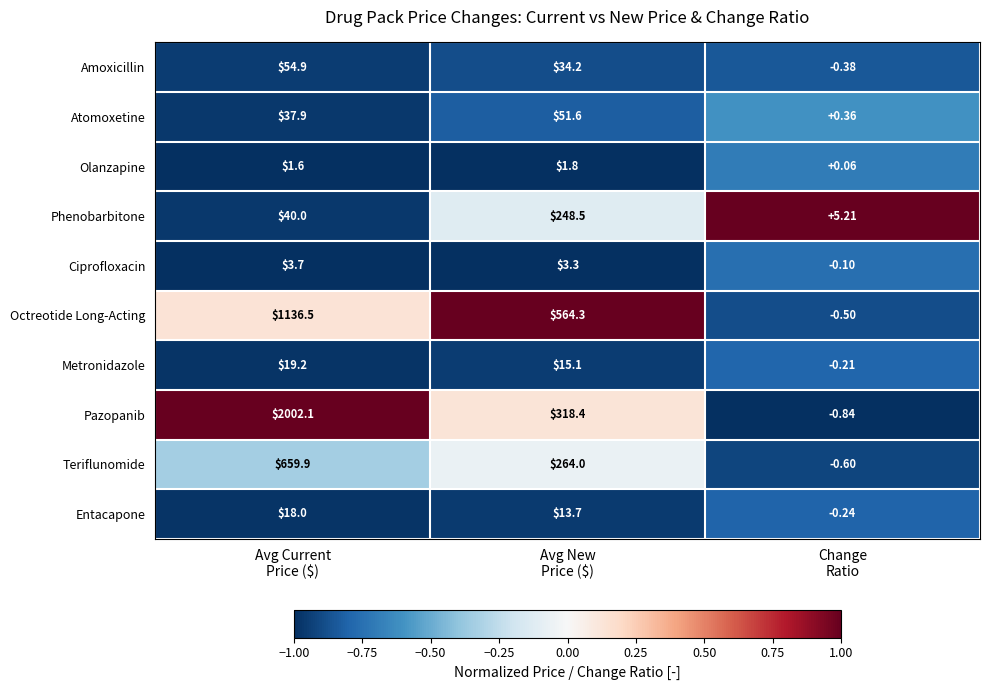

Which series has the widest spread of values?

Pazopanib